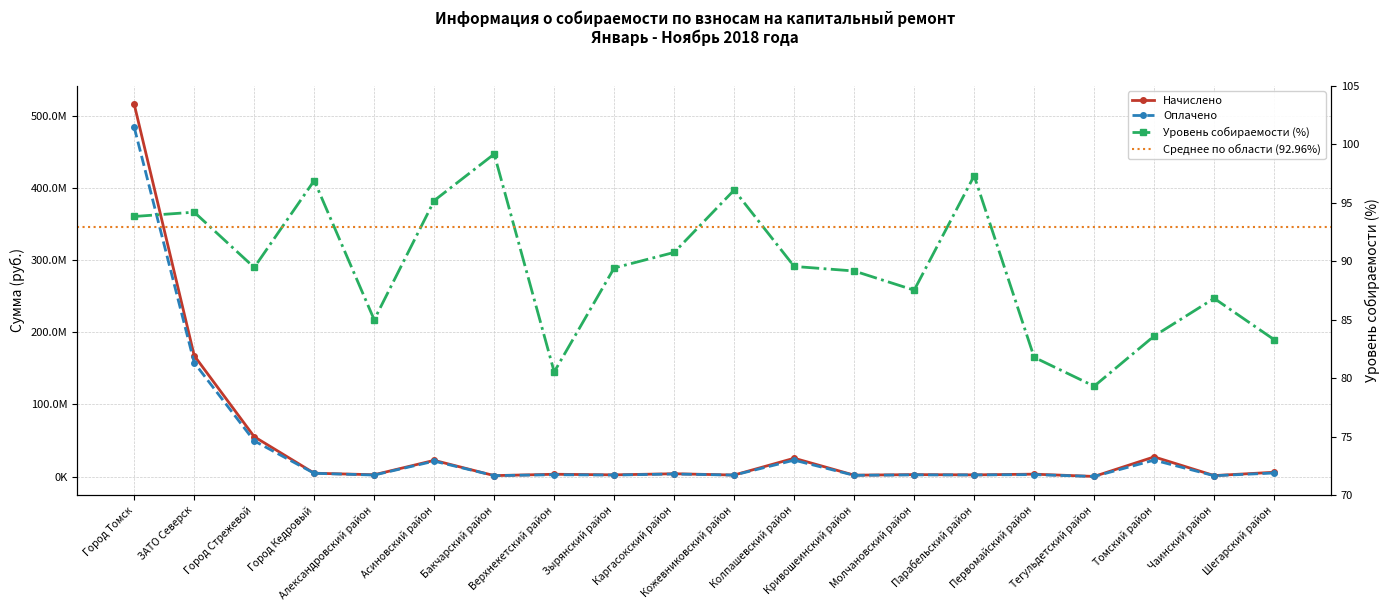

Which series has the widest spread of values?

Начислено